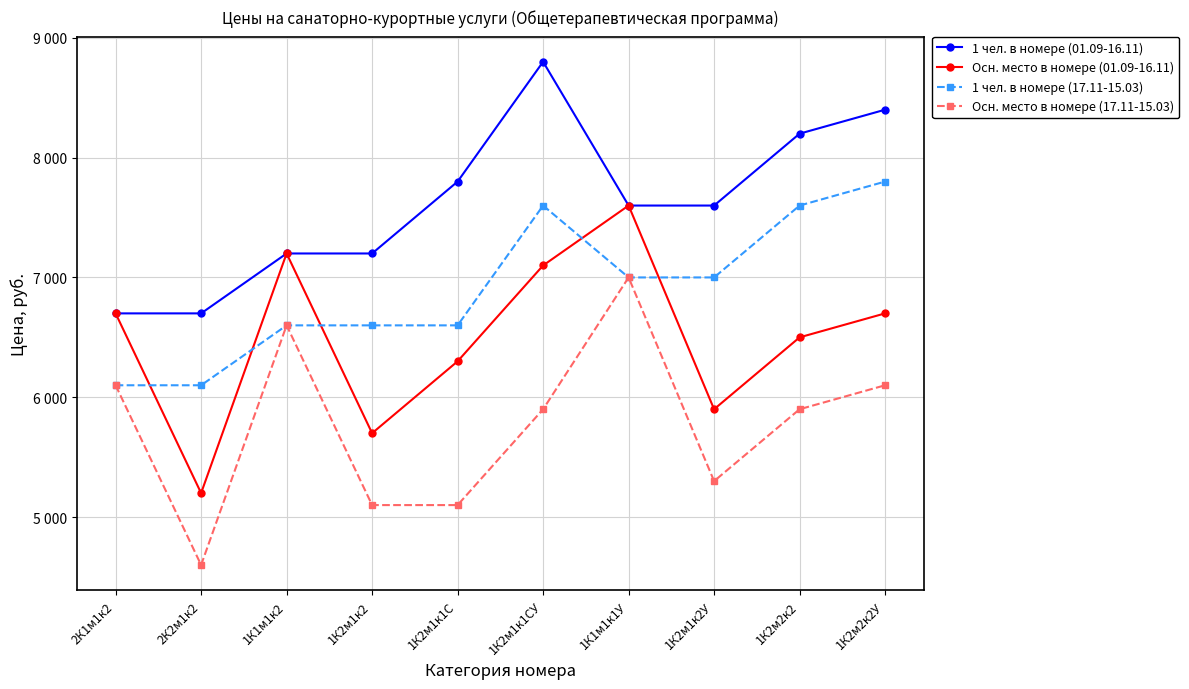

Is it true that Осн. место в номере (01.09-16.11) equals 3042 at 1К2м2к2?

False